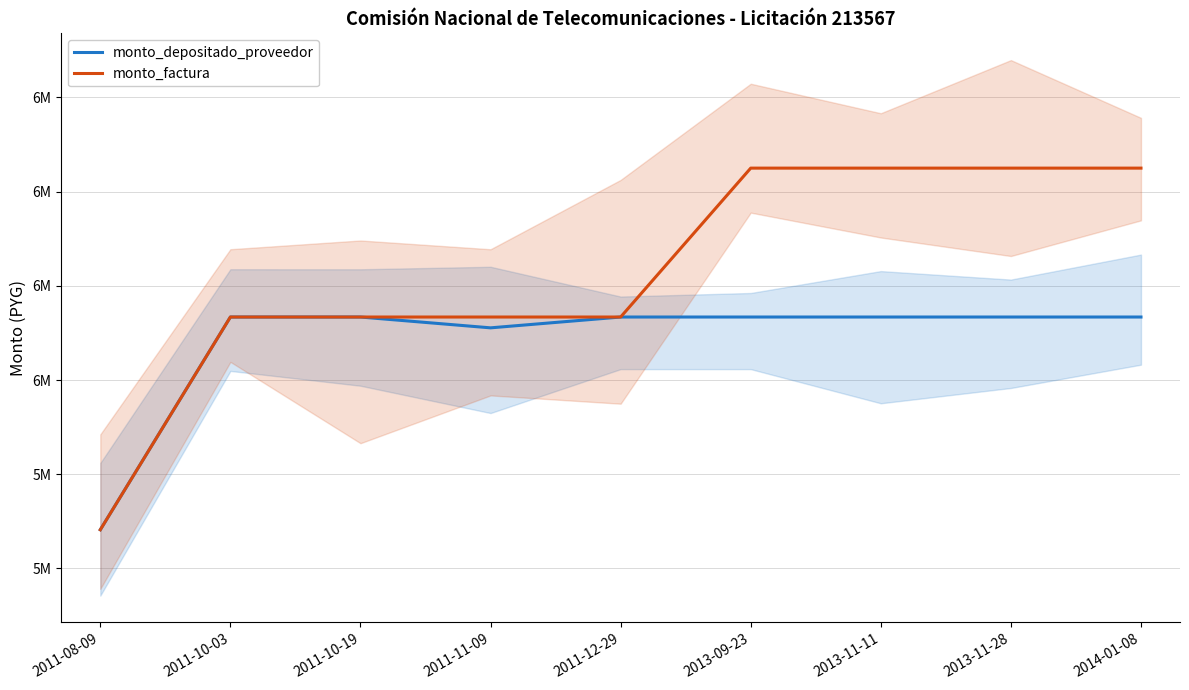

Reading left to right, transcribe all the data shown in this chart.

monto_depositado_proveedor: 2011-08-09=5682117	2011-10-03=6133832	2011-10-19=6133832	2011-11-09=6110847	2011-12-29=6133832	2013-09-23=6133832	2013-11-11=6133832	2013-11-28=6133832	2014-01-08=6133833
monto_factura: 2011-08-09=5682117	2011-10-03=6133832	2011-10-19=6133832	2011-11-09=6133832	2011-12-29=6133832	2013-09-23=6450000	2013-11-11=6450000	2013-11-28=6450000	2014-01-08=6450000